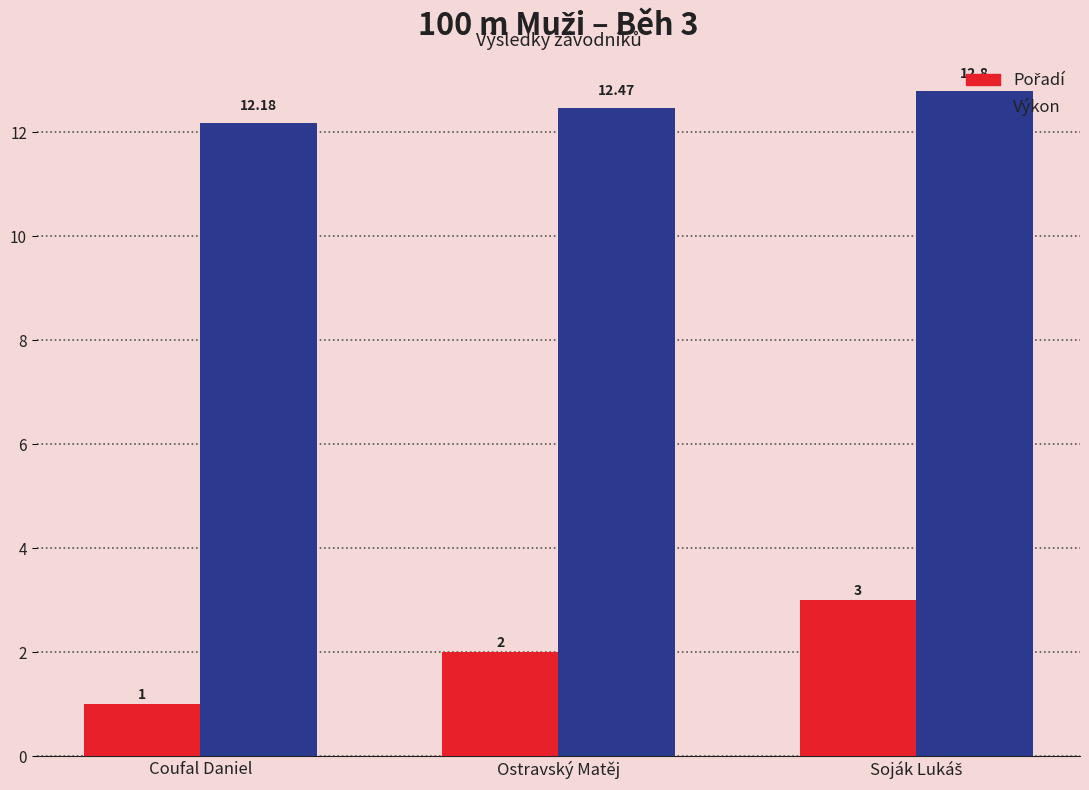

At which label is Výkon closest to 12?

Coufal Daniel